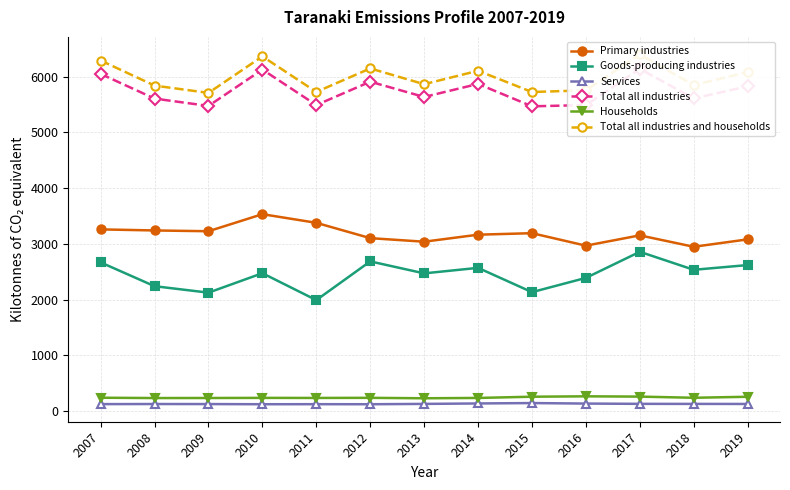

Where is Services nearest to the value 132?

2016